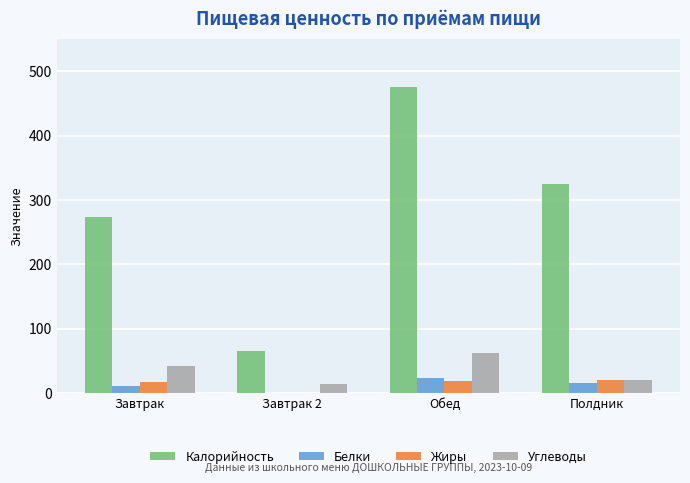

Which series has the largest total across all categories?

Калорийность